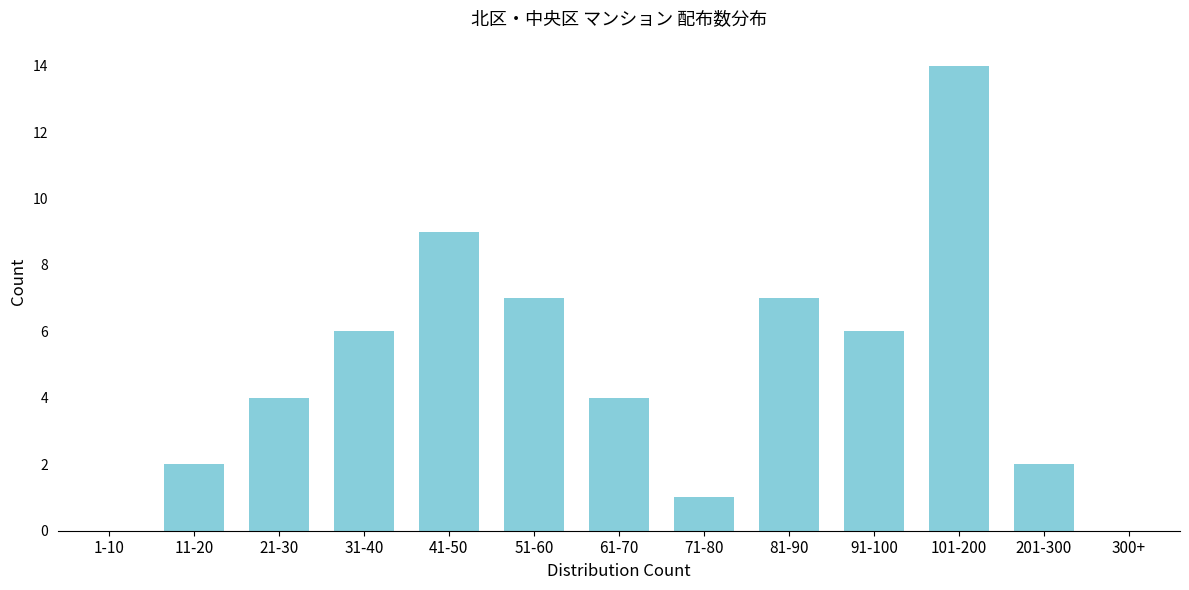

Reading left to right, extract all data points from this chart.

1-10=0	11-20=2	21-30=4	31-40=6	41-50=9	51-60=7	61-70=4	71-80=1	81-90=7	91-100=6	101-200=14	201-300=2	300+=0